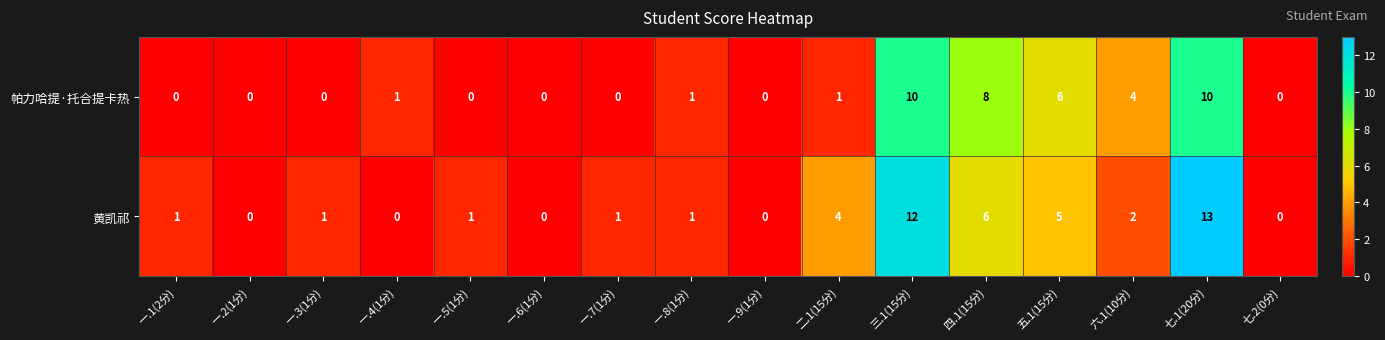

What is the greatest value displayed?

13